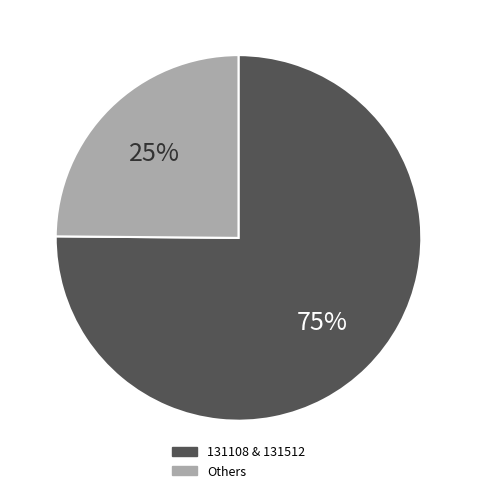

Is there any slice that represents more than half of the pie?

Yes